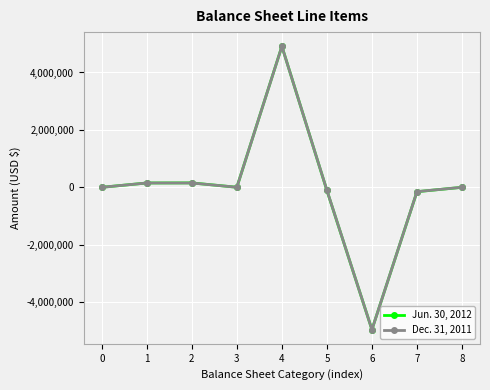

Which series has the widest spread of values?

Jun. 30, 2012